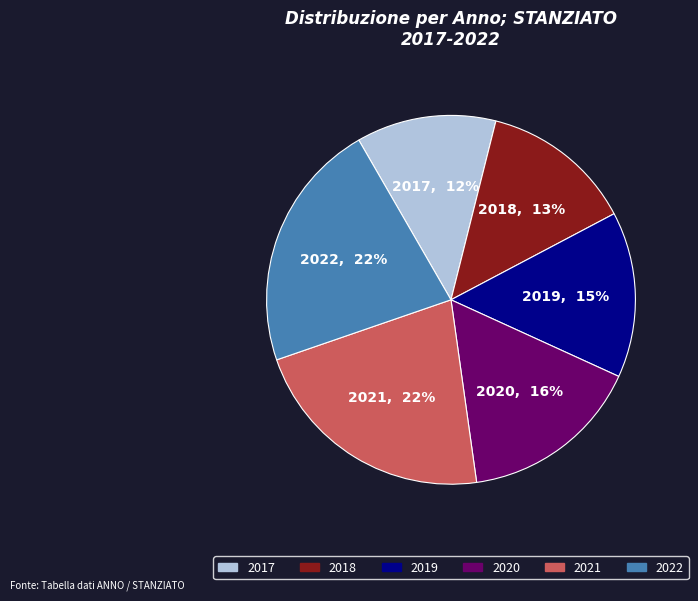

To the nearest percent, what portion does 2019 represent?

15%